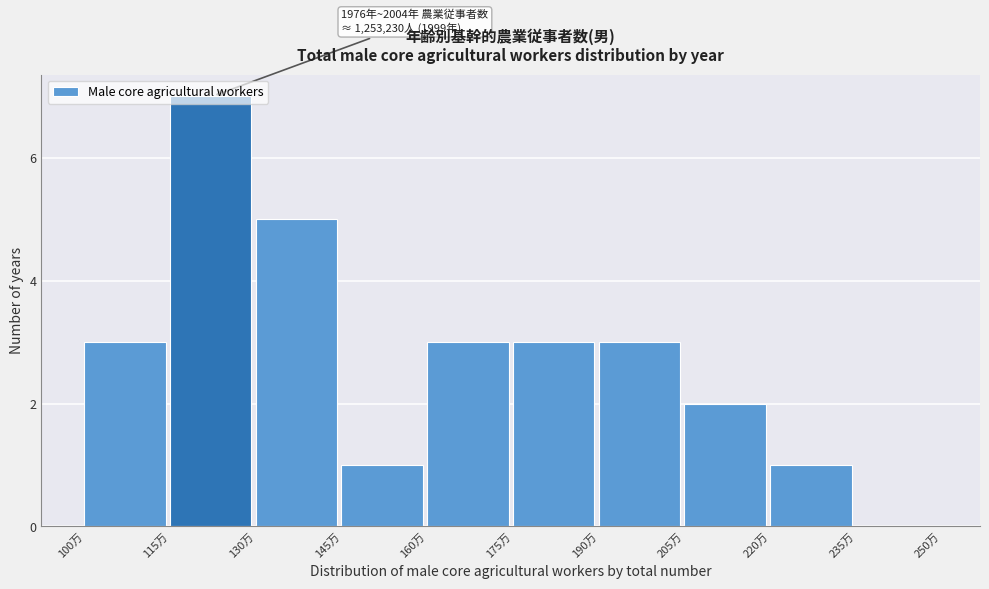

What is the sum of all values?

28